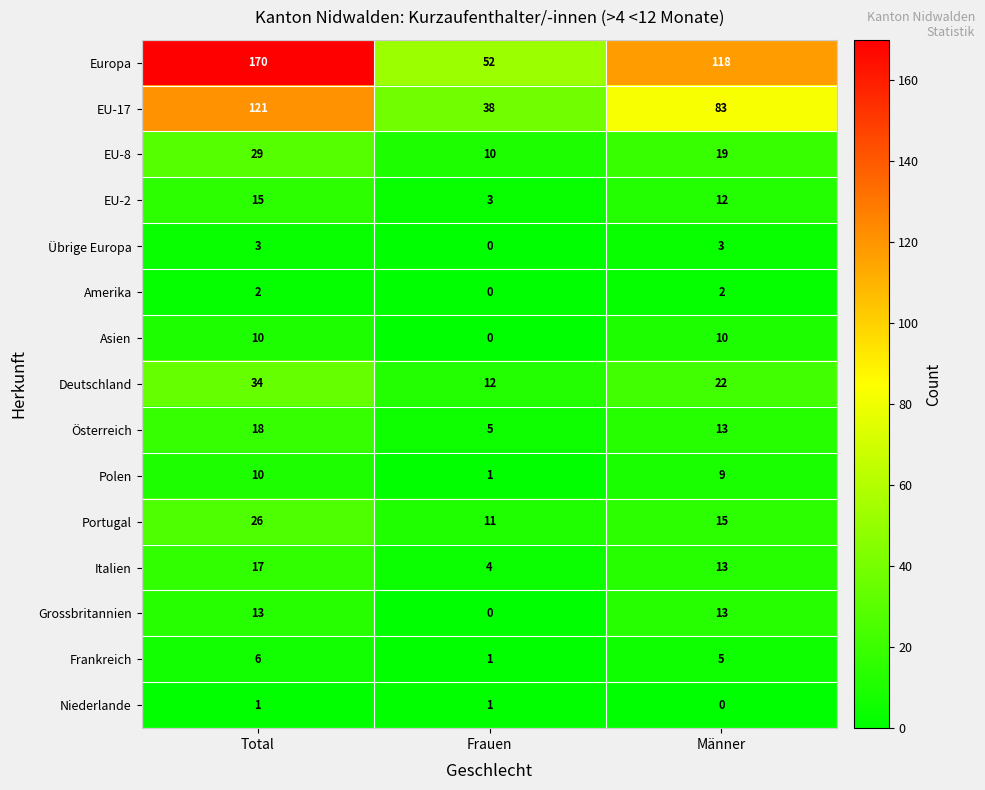

What is the difference between the maximum and minimum values in the Deutschland series?

22